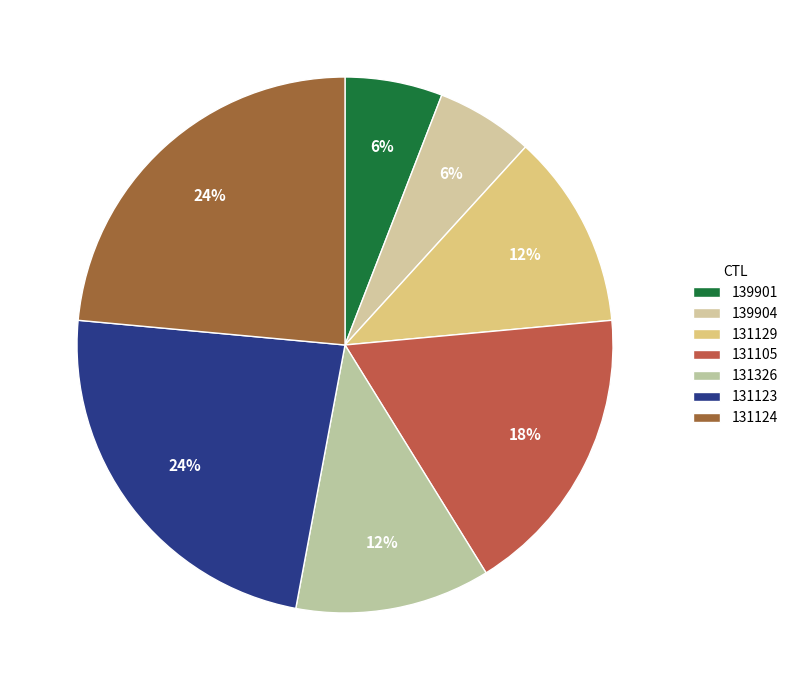

Which has a higher value, 139904 or 131124?

131124